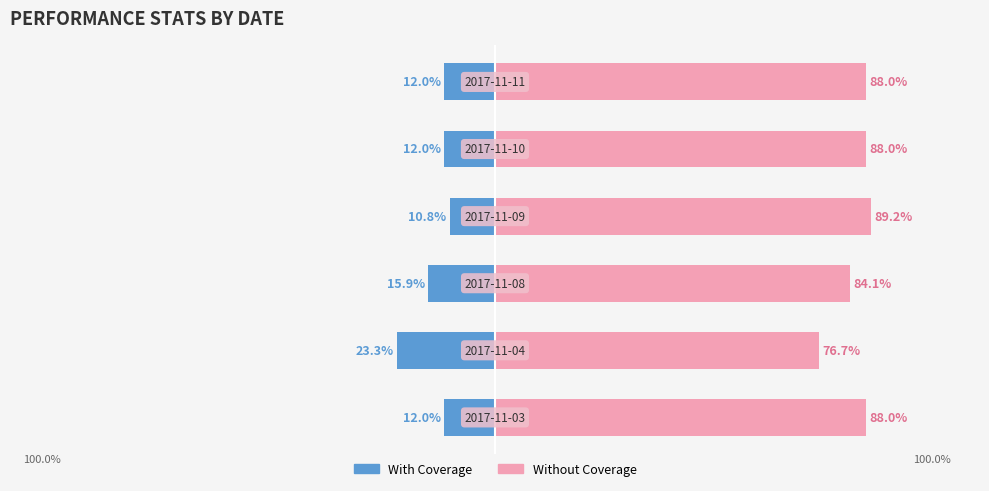

How many data points in With Coverage are above -12?

1